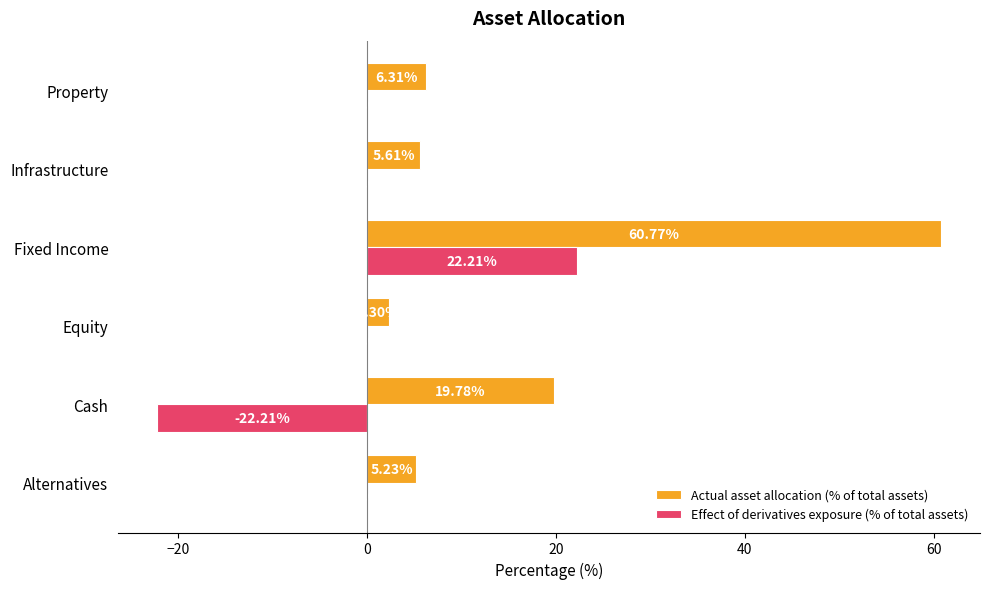

How many categories are shown in the chart?

6